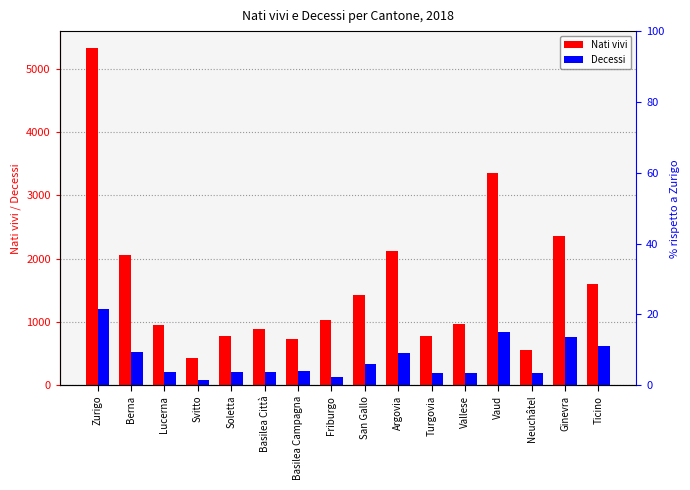

Reading left to right, list all the values displayed in this chart.

Nati vivi: 5330	2057	959	438	777	886	738	1034	1423	2127	781	974	3347	562	2363	1605
Decessi: 1210	520	208	84	208	215	224	132	340	514	192	201	836	199	758	626